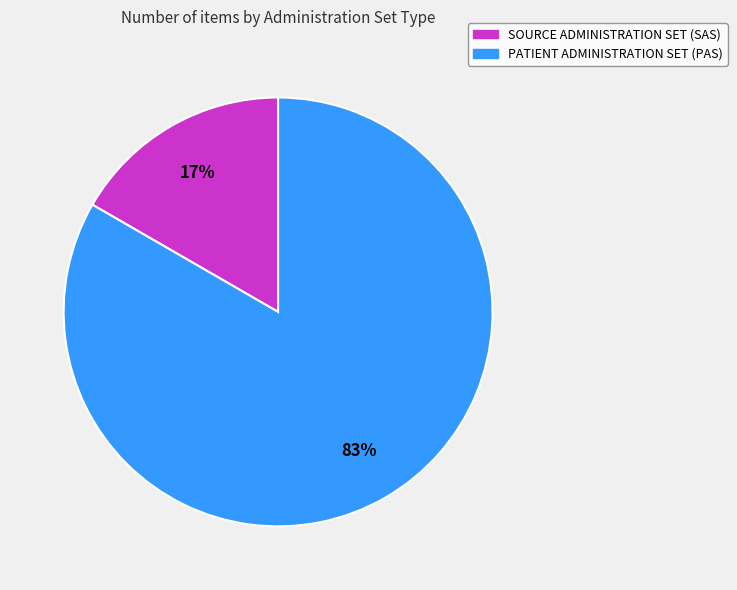

Which category has the biggest portion of the pie?

PATIENT ADMINISTRATION SET (PAS)